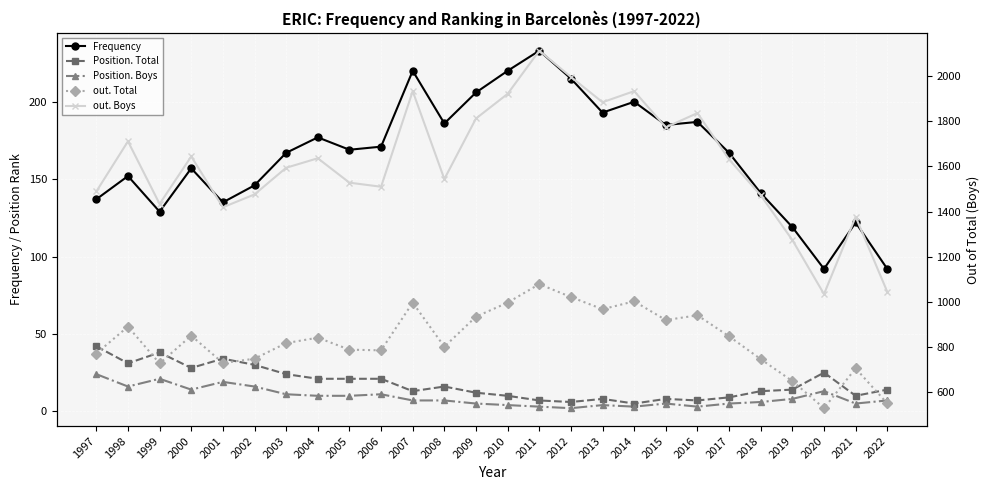

True or false: out. Total and out. Boys intersect in this chart.

False